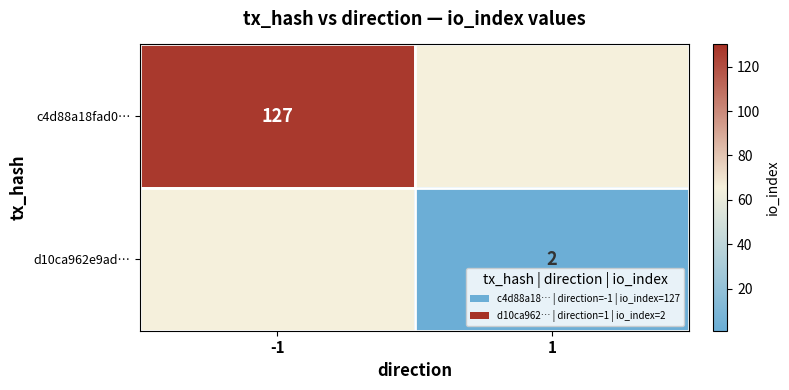

Is it true that c4d88a18fad0… equals 30 at -1?

False